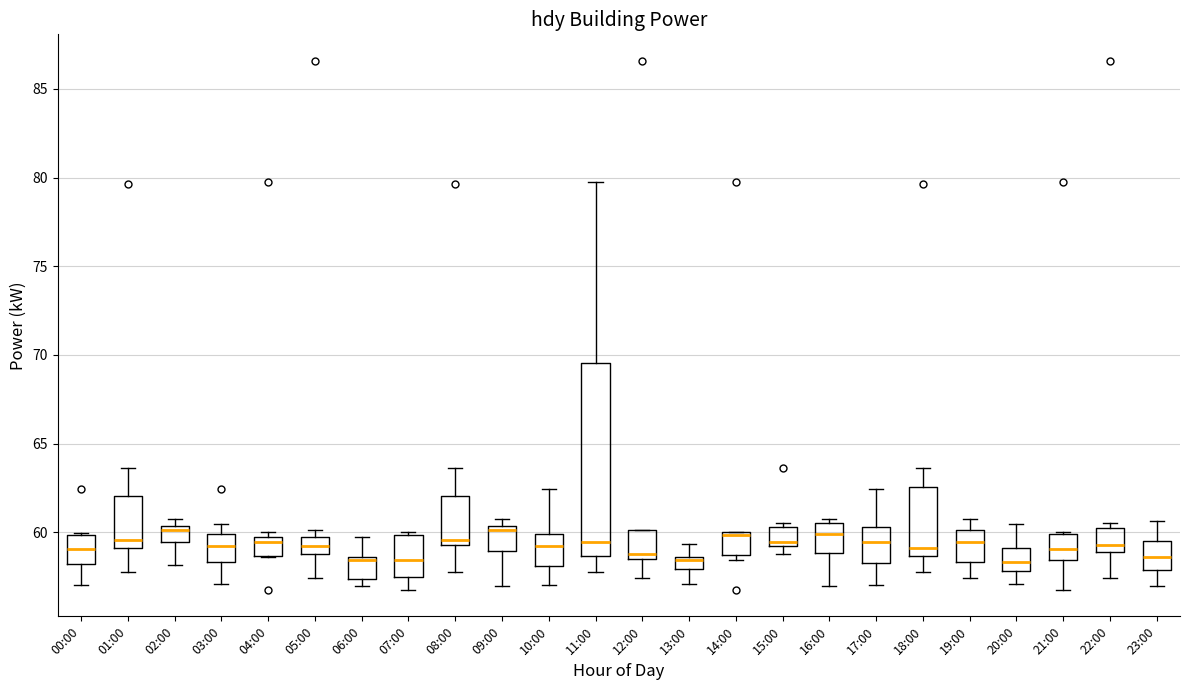

Which box is the tallest, from its lower edge to its upper edge?

11:00